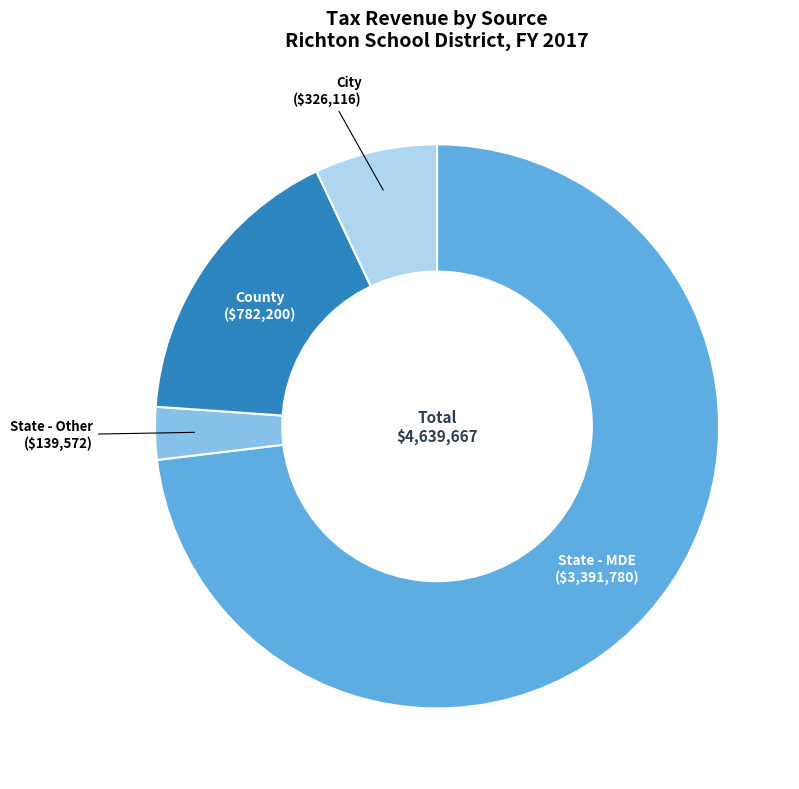

Does any single category account for the majority?

Yes